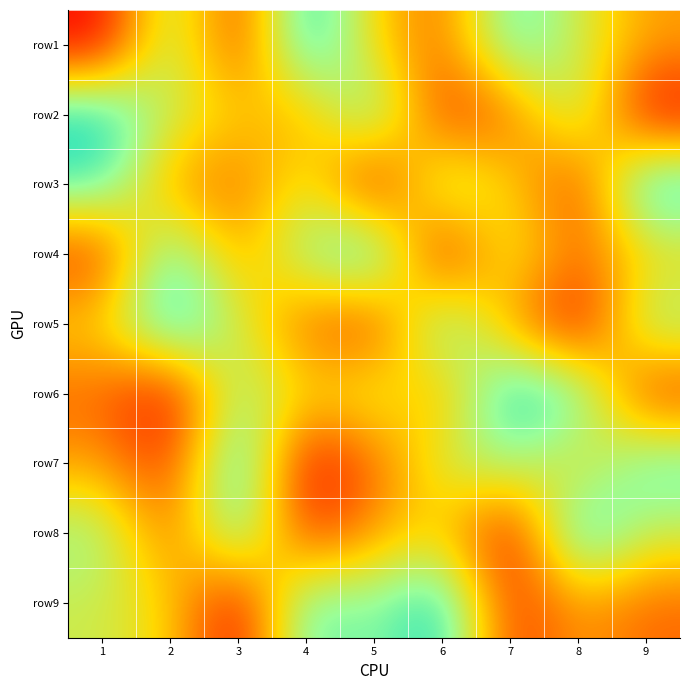

How many categories are shown in the chart?

9